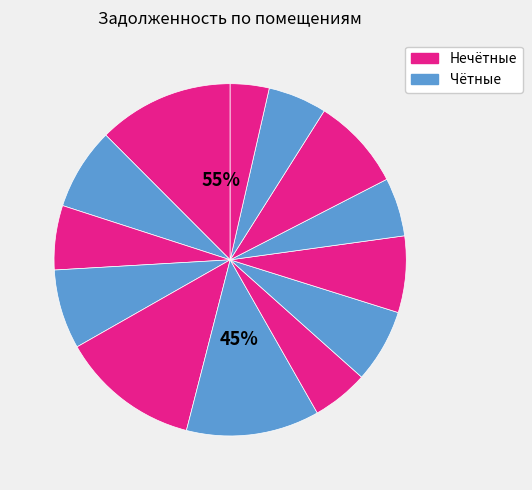

Does any single category account for the majority?

No